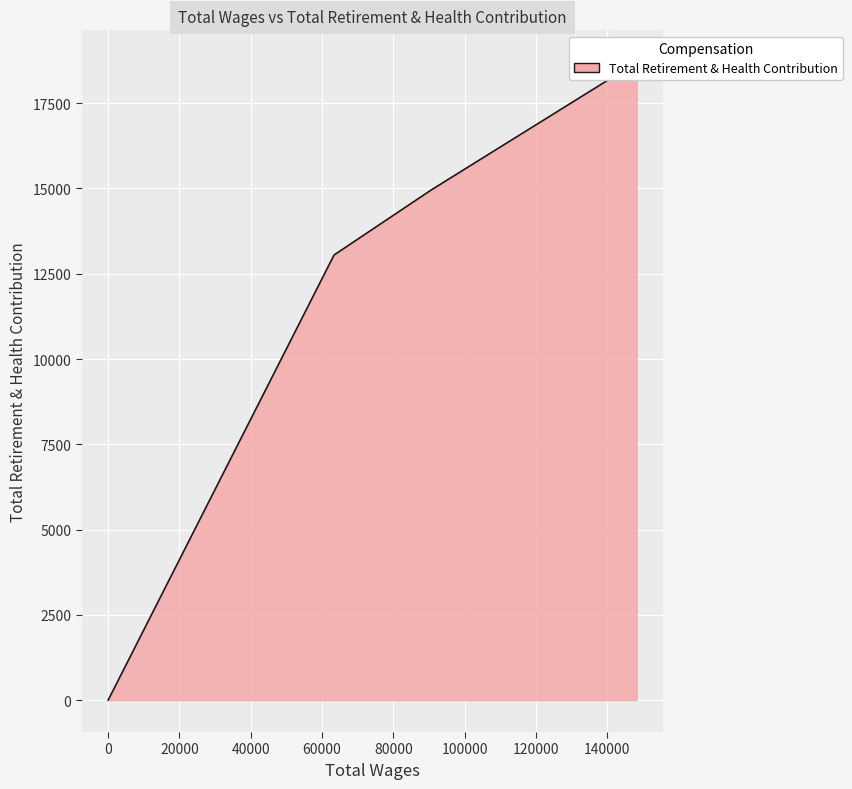

List the labels in order of value, largest first.

148196.0, 90609.0, 63344.0, 0.0, 0.0, 0.0, 0.0, 0.0